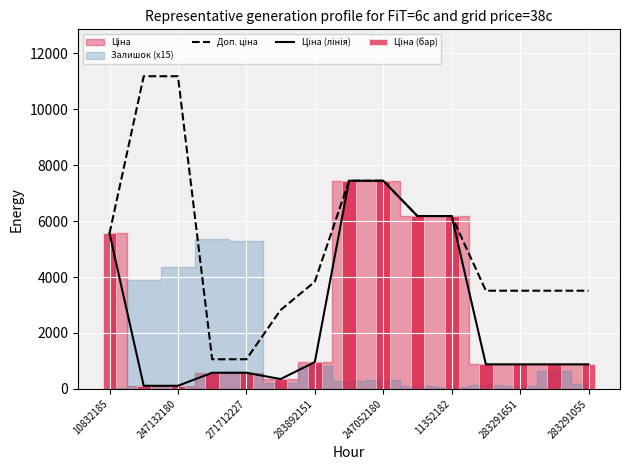

Reading left to right, extract all data points from this chart.

Доп. ціна: 5560.3	11182.0	11182.0	1060.0	1060.0	2821.2	3833.8	7444.6	7444.6	6182.6	6182.6	3511.9	3511.9	3511.9	3511.9
Ціна (лінія): 5560.3	111.8	111.8	578.1	578.1	352.6	958.4	7444.6	7444.6	6182.6	6182.6	878.0	878.0	878.0	878.0
Ціна (бар): 5560.3	111.8	111.8	578.1	578.1	352.6	958.4	7444.6	7444.6	6182.6	6182.6	878.0	878.0	878.0	878.0